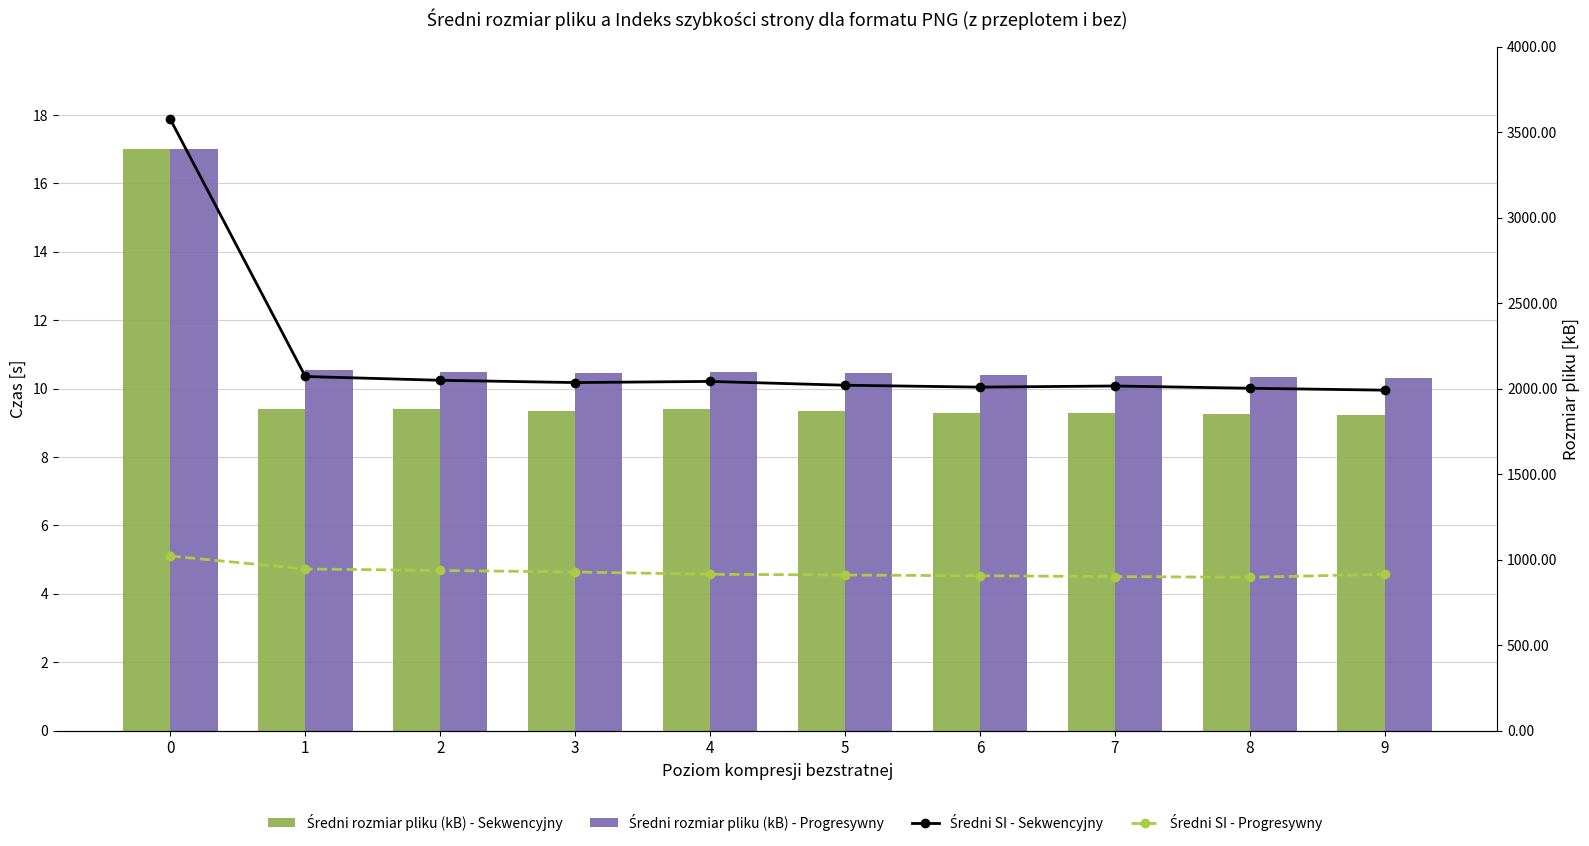

What is the value of the Średni rozmiar pliku (kB) - Sekwencyjny bar at the 5th from the left?

9.4